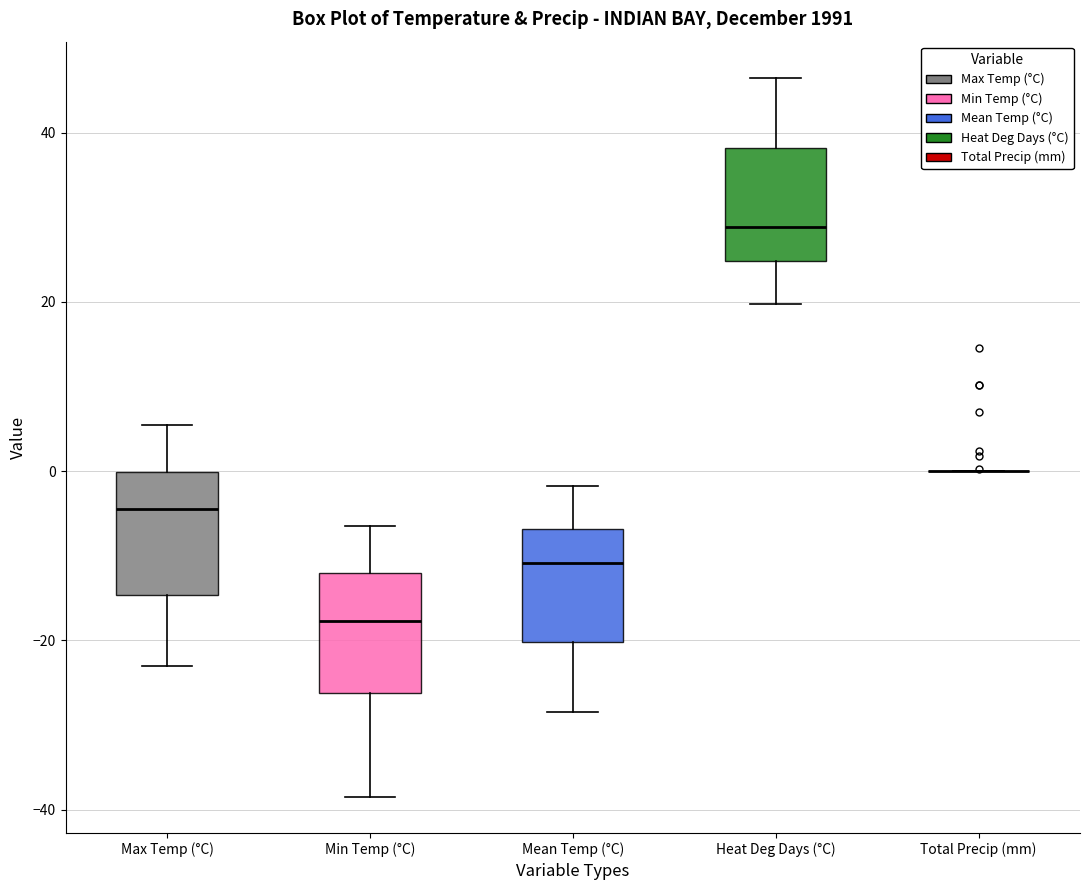

Reading left to right, transcribe this box plot: for each box, give where its median line is, the range the box spans, and where its two whiskers end, as read against the y-axis. The values are not printed on the chart, so give them approximately, as read against the axis.

Max Temp (°C): median -4, box -14 to 0, whiskers -22 to 6
Min Temp (°C): median -18, box -26 to -12, whiskers -38 to -6
Mean Temp (°C): median -10, box -20 to -6, whiskers -28 to -2
Heat Deg Days (°C): median 28, box 24 to 38, whiskers 20 to 46
Total Precip (mm): box collapsed to a line at 0, whiskers 0 to 0